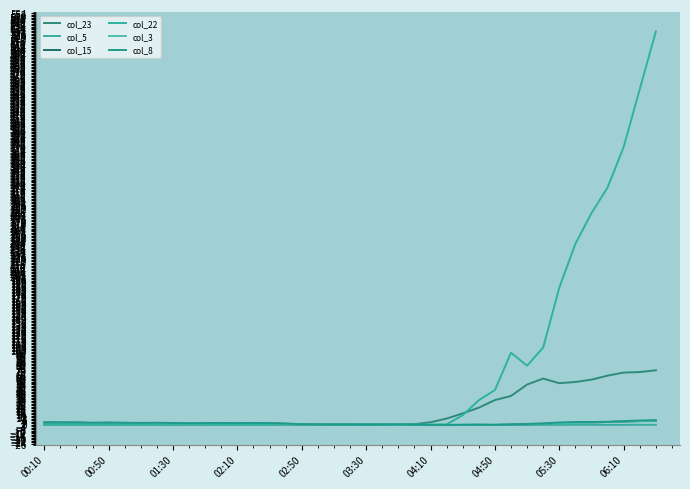

How many lines are shown in the chart?

6